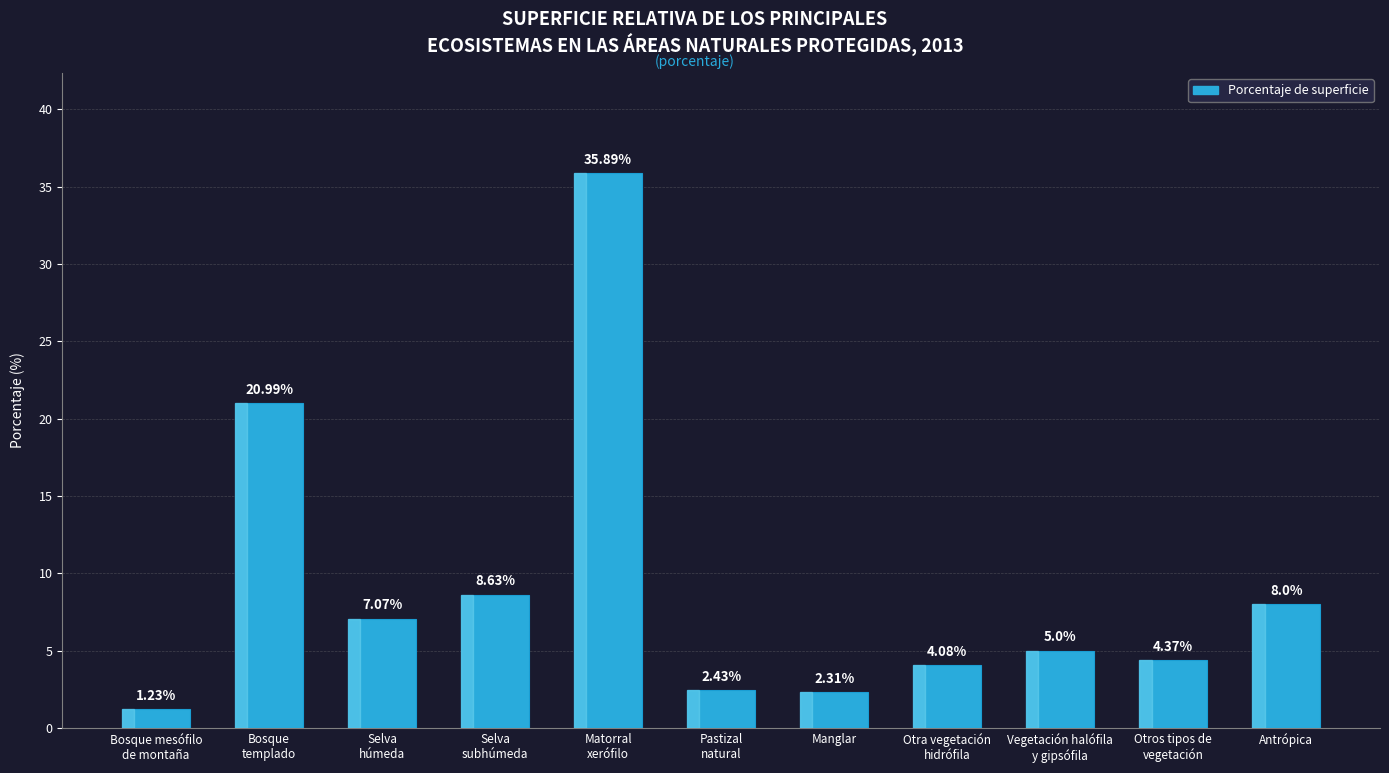

What is the label of the 1st bar from the right?

Antrópica